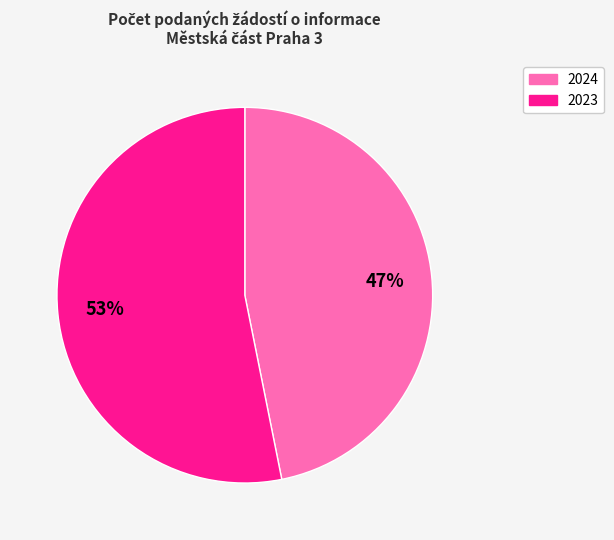

Which slice is the smallest?

2024